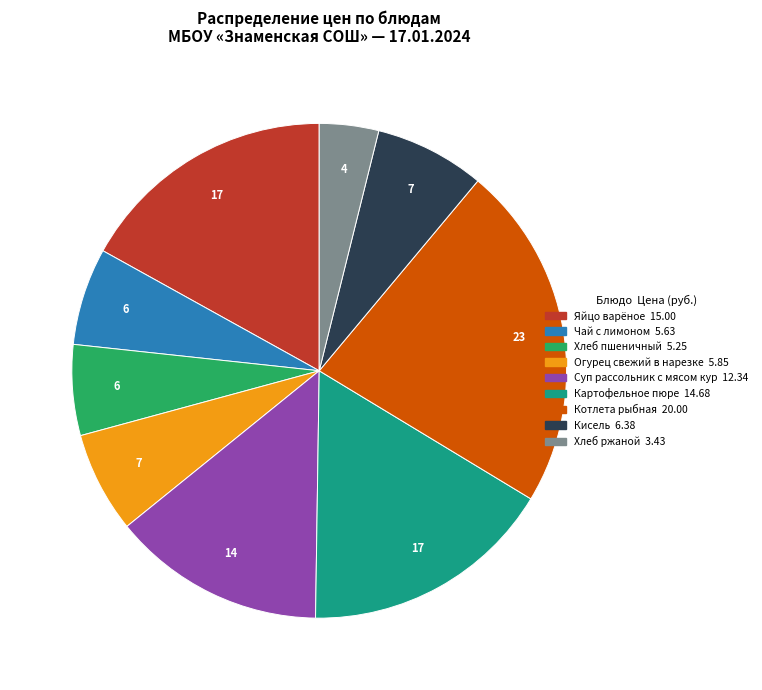

What is the smallest slice in the pie chart?

Хлеб ржаной